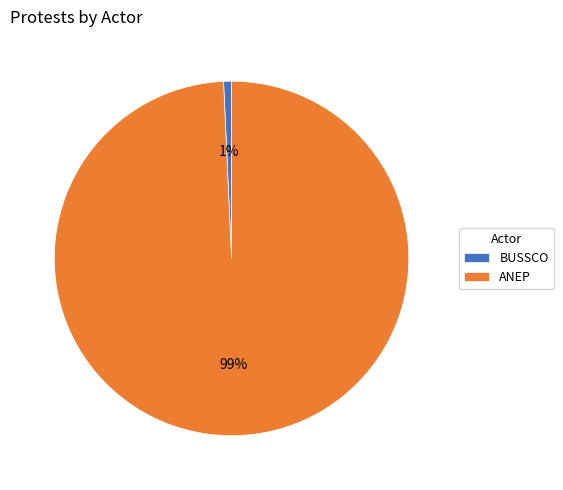

To the nearest percent, what percentage of the pie is BUSSCO?

1%